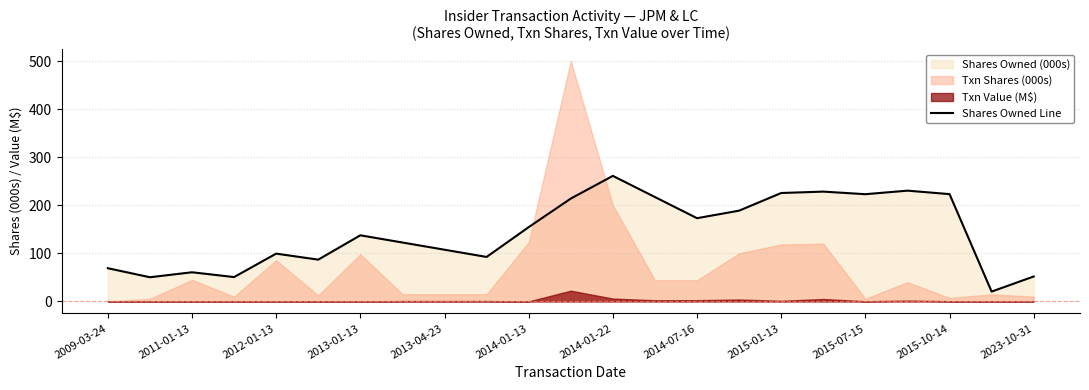

What is the highest value of the Shares Owned Line series?

261.1